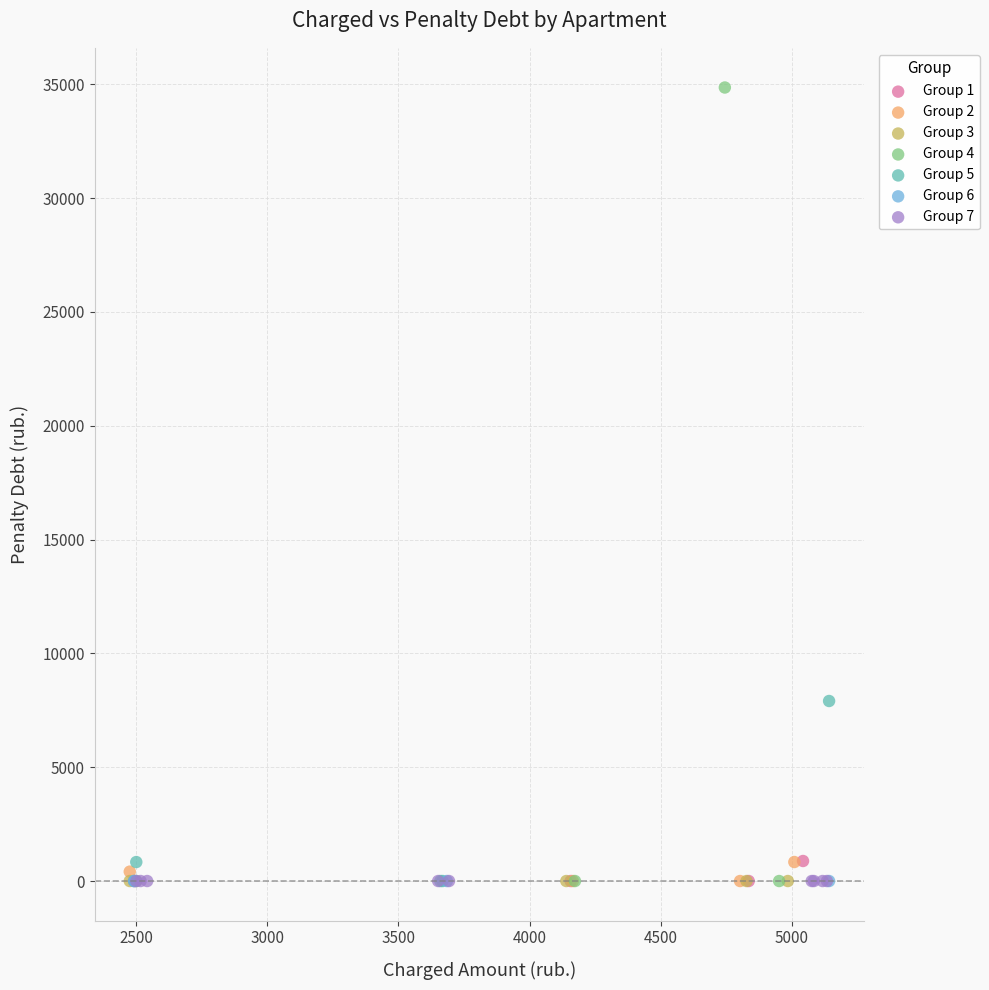

Which series contains the highest Y value?

Group 4